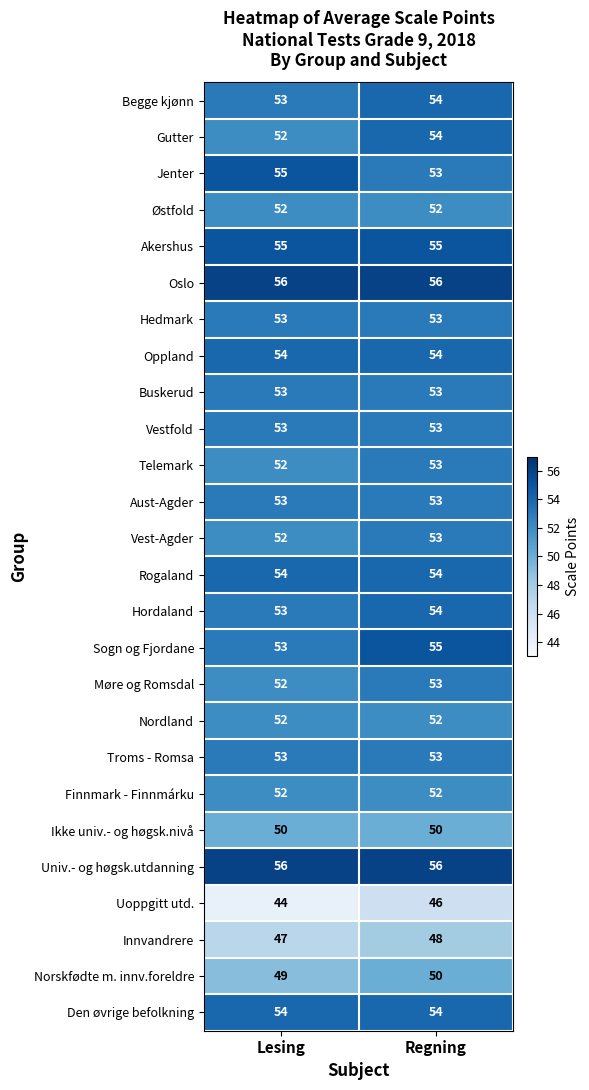

Where is Telemark nearest to the value 52?

Lesing